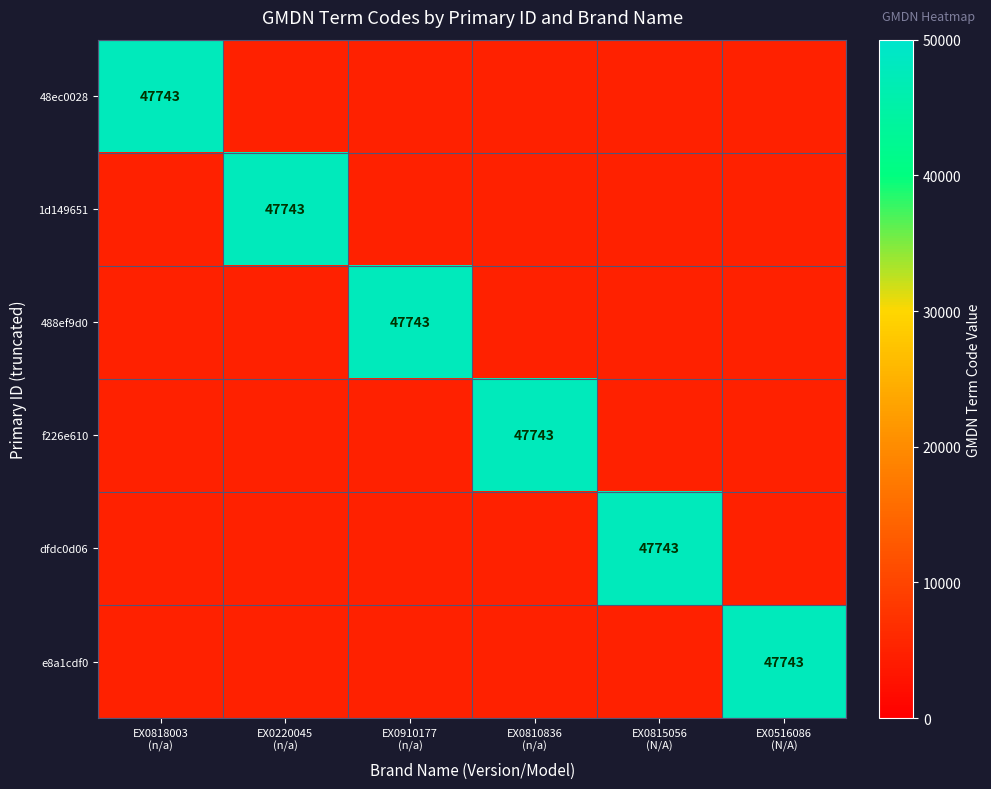

What is the smallest value displayed?

5000